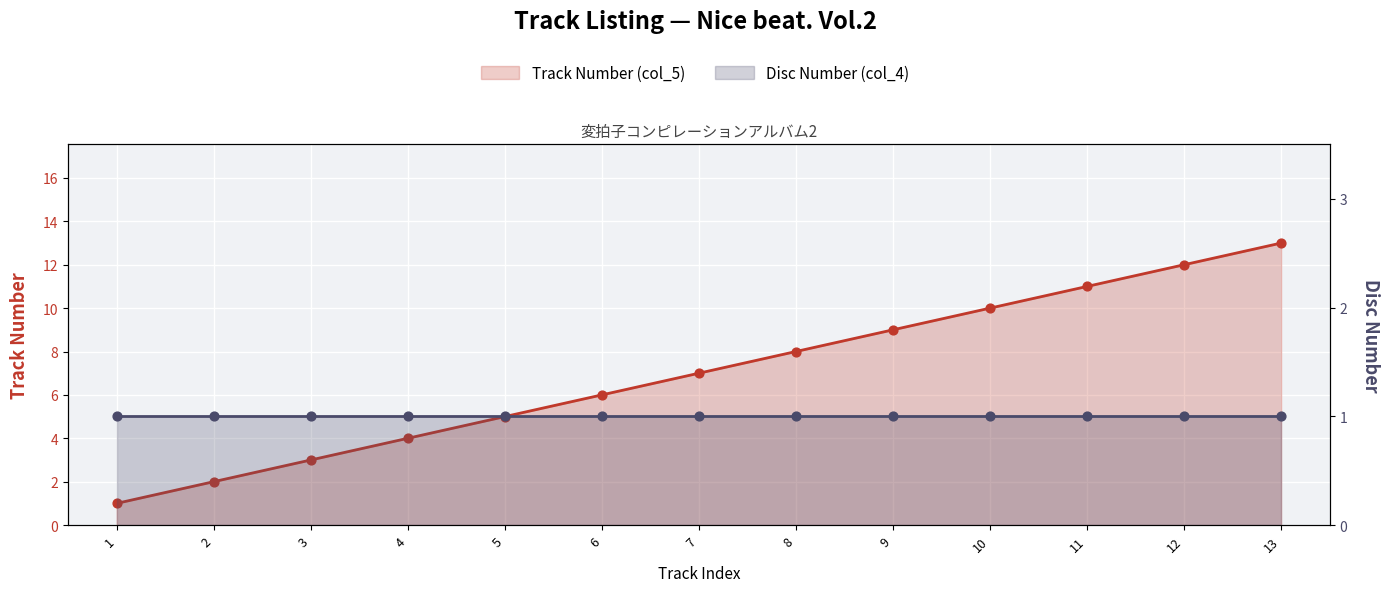

What is the change in value from 1 to 11?

+10